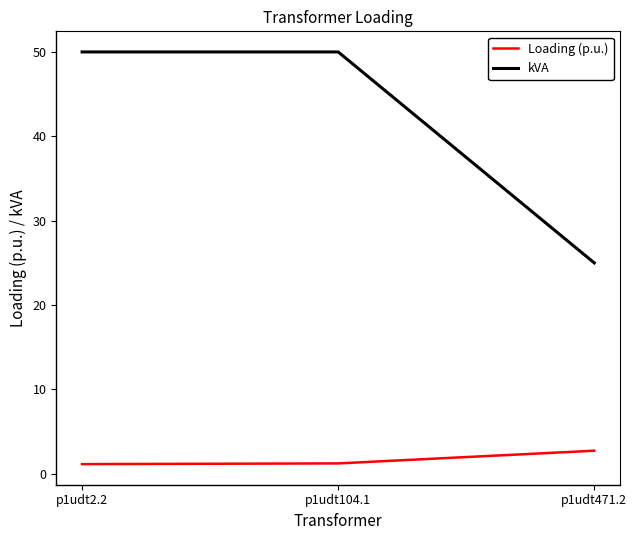

Which series has the largest total across all categories?

kVA